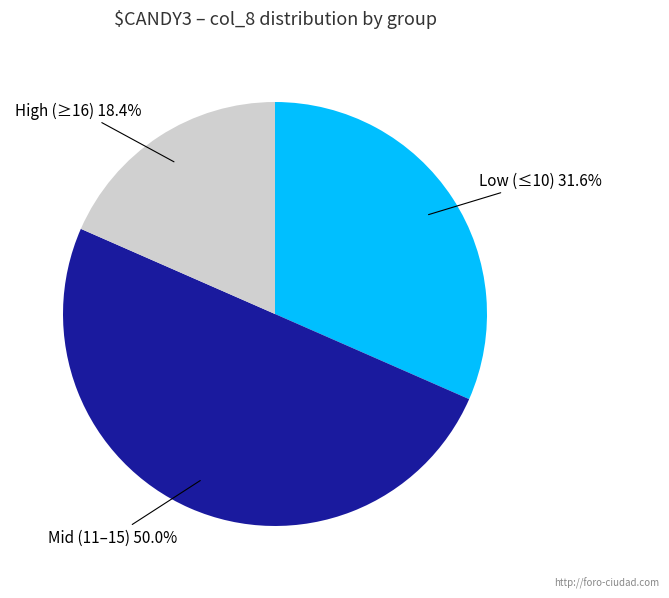

Which slice is the smallest?

High (≥16)